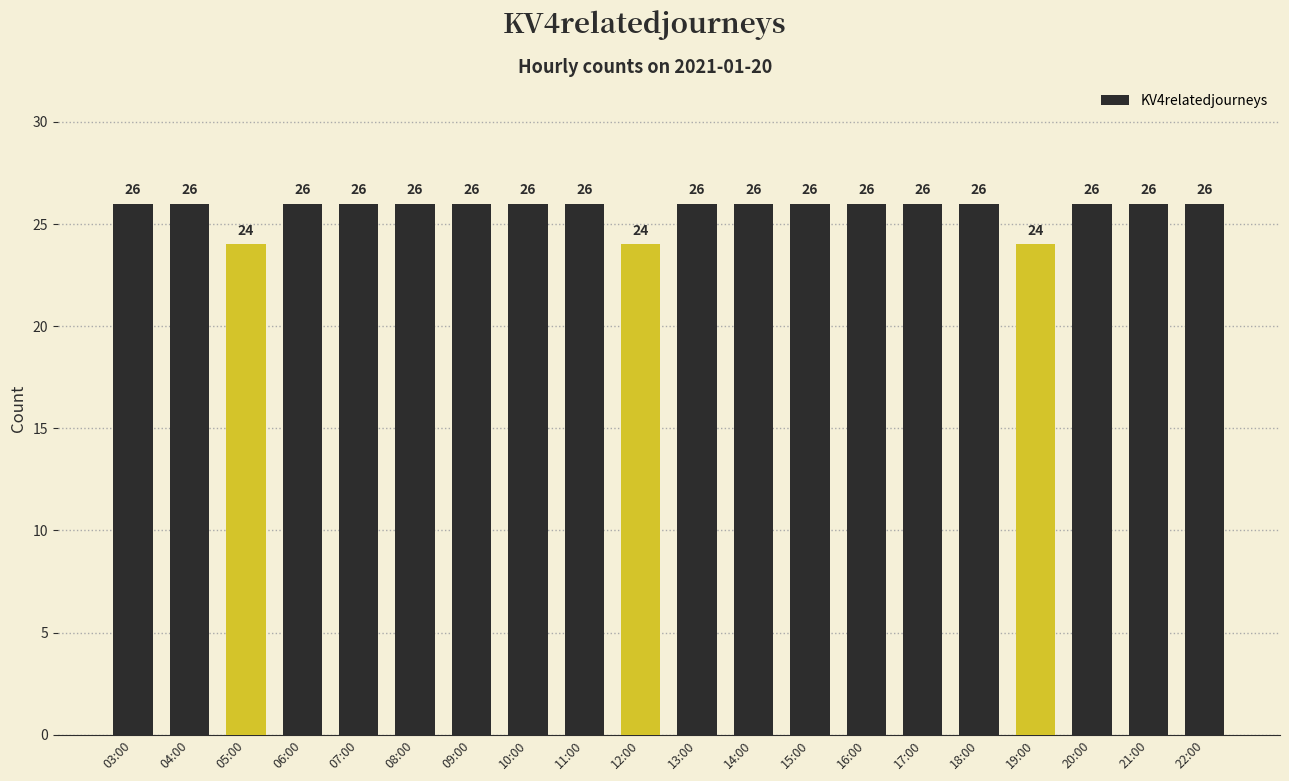

Read the value at 12:00.

24